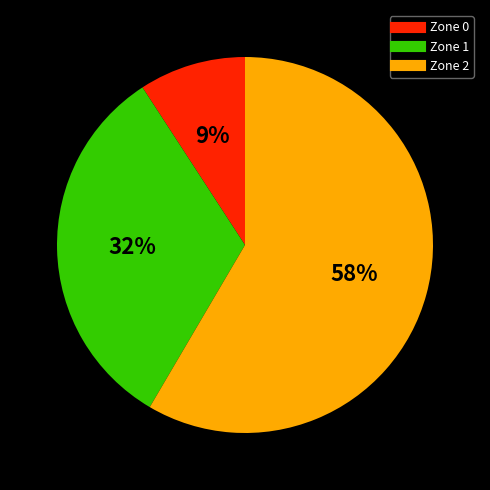

To the nearest percent, what is the difference between the largest and smallest slice percentages?

49%